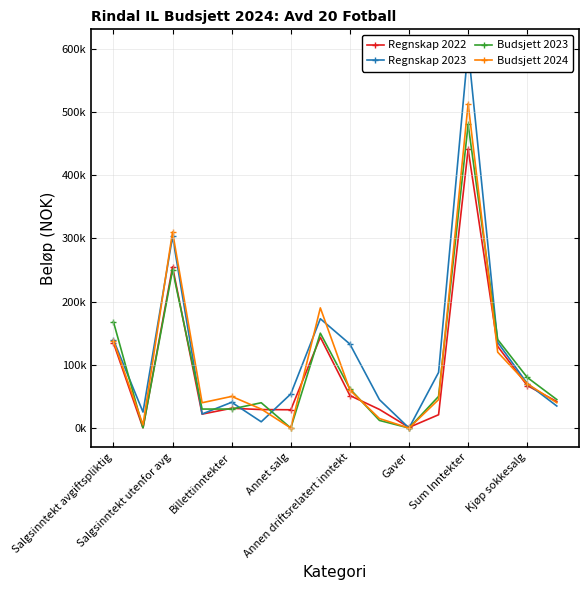

Which series changed the most between Salgsinntekt avgiftspliktig and Gaver?

Budsjett 2023